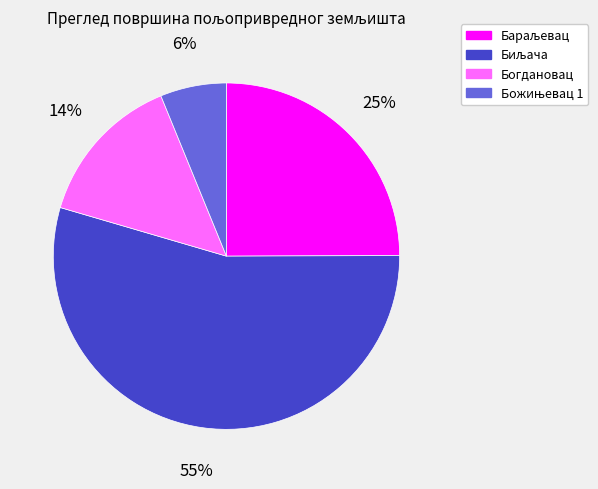

Is there a majority slice in this chart?

Yes